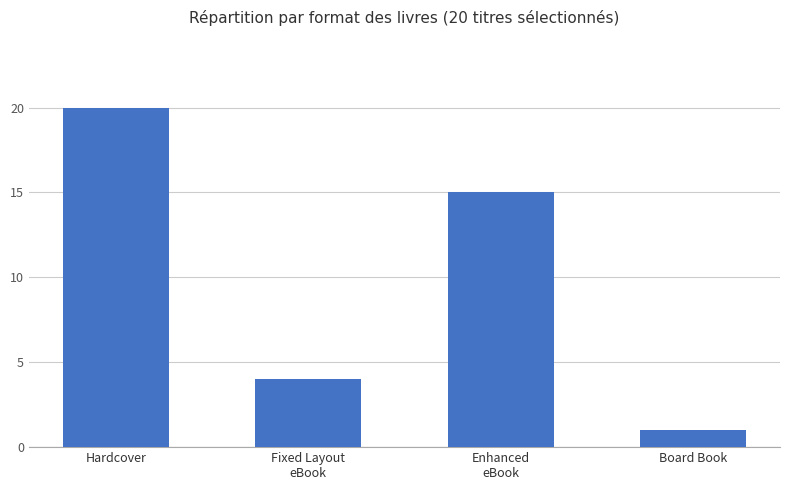

Which label corresponds to the largest value in the chart?

Hardcover